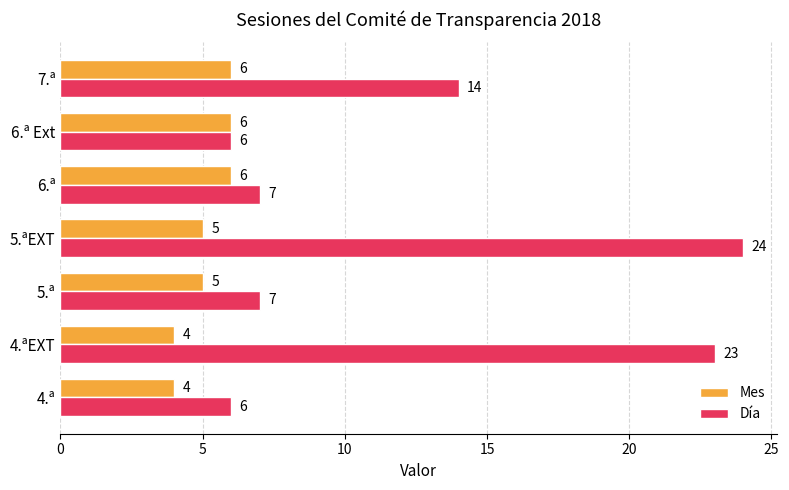

Which series has the widest spread of values?

Día